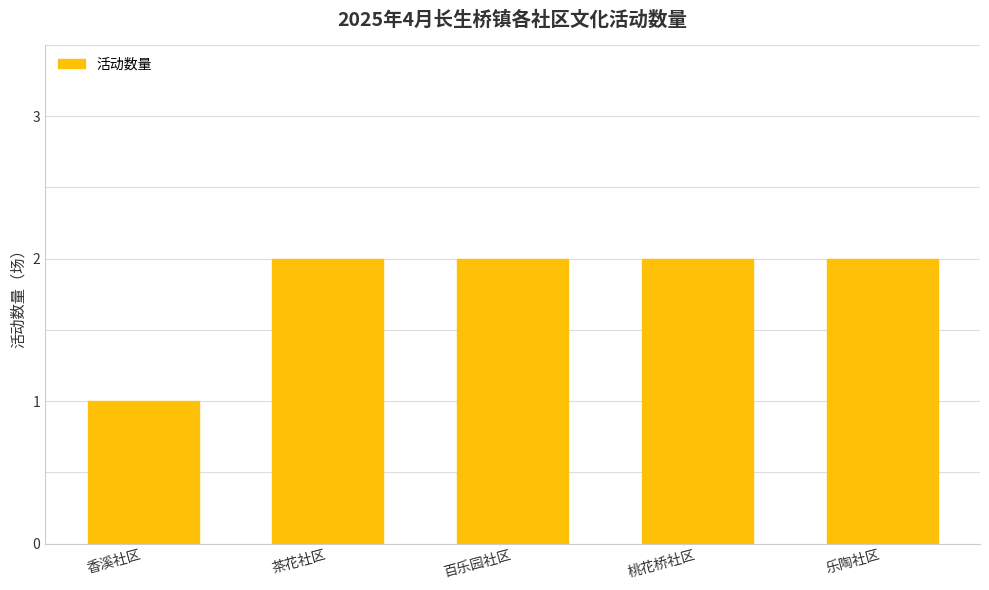

The value at 桃花桥社区 is 3. True or false?

False